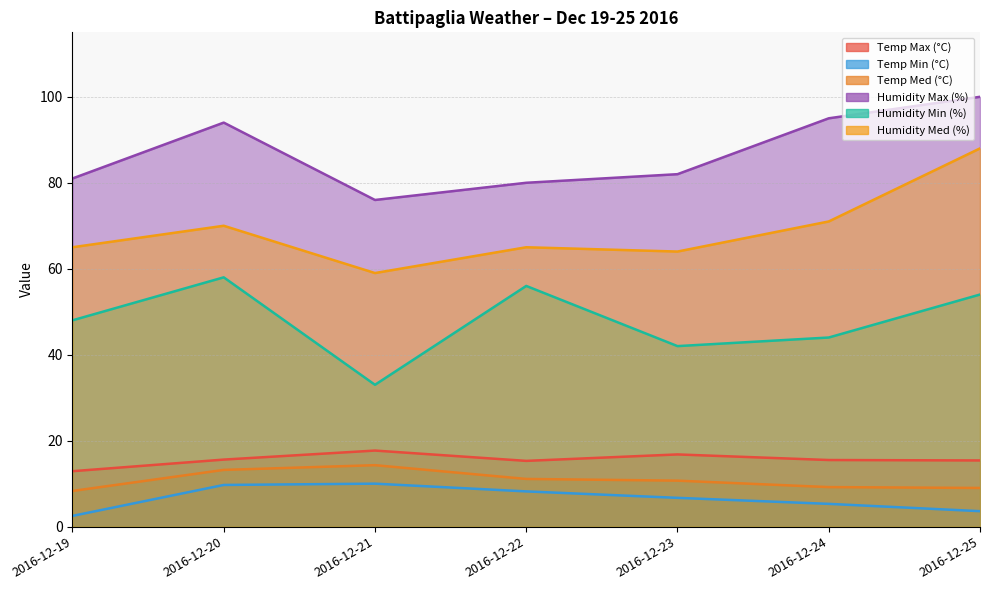

Rank the series by their maximum value, from highest to lowest.

Humidity Max (%), Humidity Med (%), Humidity Min (%), Temp Max (°C), Temp Med (°C), Temp Min (°C)